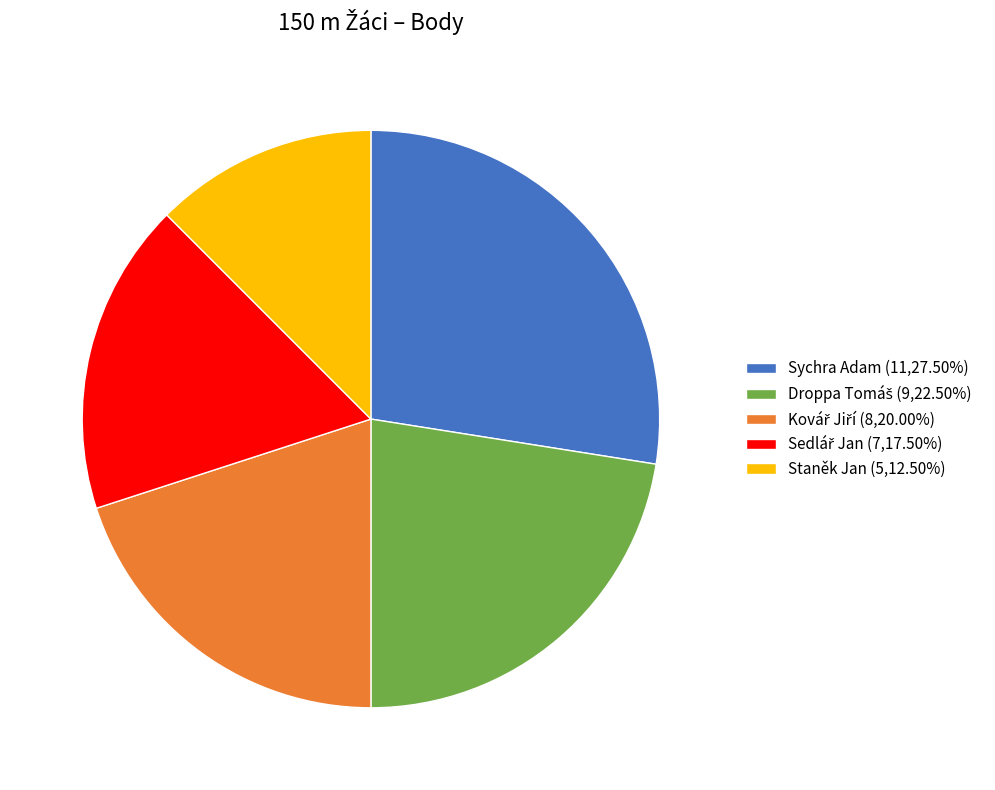

Approximately how many times larger is the value at Staněk Jan (5,12.50%) compared to Sychra Adam (11,27.50%)?

0.5